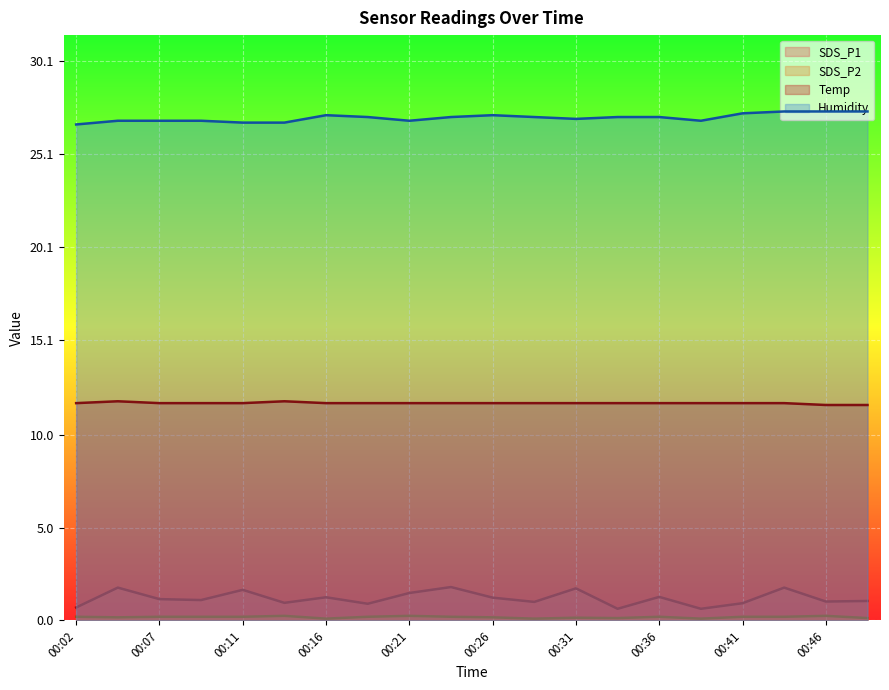

Reading left to right, extract all data points from this chart.

SDS_P1: 00:02=0.7	00:04=1.8	00:07=1.1	00:09=1.1	00:11=1.6	00:14=0.9	00:16=1.2	00:19=0.9	00:21=1.5	00:24=1.8	00:26=1.2	00:29=1.0	00:31=1.7	00:33=0.6	00:36=1.3	00:38=0.6	00:41=0.9	00:43=1.8	00:46=1.0	00:48=1.1
SDS_P2: 00:02=0.2	00:04=0.2	00:07=0.2	00:09=0.2	00:11=0.2	00:14=0.2	00:16=0.1	00:19=0.2	00:21=0.2	00:24=0.2	00:26=0.2	00:29=0.1	00:31=0.1	00:33=0.1	00:36=0.2	00:38=0.1	00:41=0.2	00:43=0.2	00:46=0.2	00:48=0.1
Temp: 00:02=11.7	00:04=11.8	00:07=11.7	00:09=11.7	00:11=11.7	00:14=11.8	00:16=11.7	00:19=11.7	00:21=11.7	00:24=11.7	00:26=11.7	00:29=11.7	00:31=11.7	00:33=11.7	00:36=11.7	00:38=11.7	00:41=11.7	00:43=11.7	00:46=11.6	00:48=11.6
Humidity: 00:02=26.7	00:04=26.9	00:07=26.9	00:09=26.9	00:11=26.8	00:14=26.8	00:16=27.2	00:19=27.1	00:21=26.9	00:24=27.1	00:26=27.2	00:29=27.1	00:31=27.0	00:33=27.1	00:36=27.1	00:38=26.9	00:41=27.3	00:43=27.4	00:46=27.4	00:48=27.4